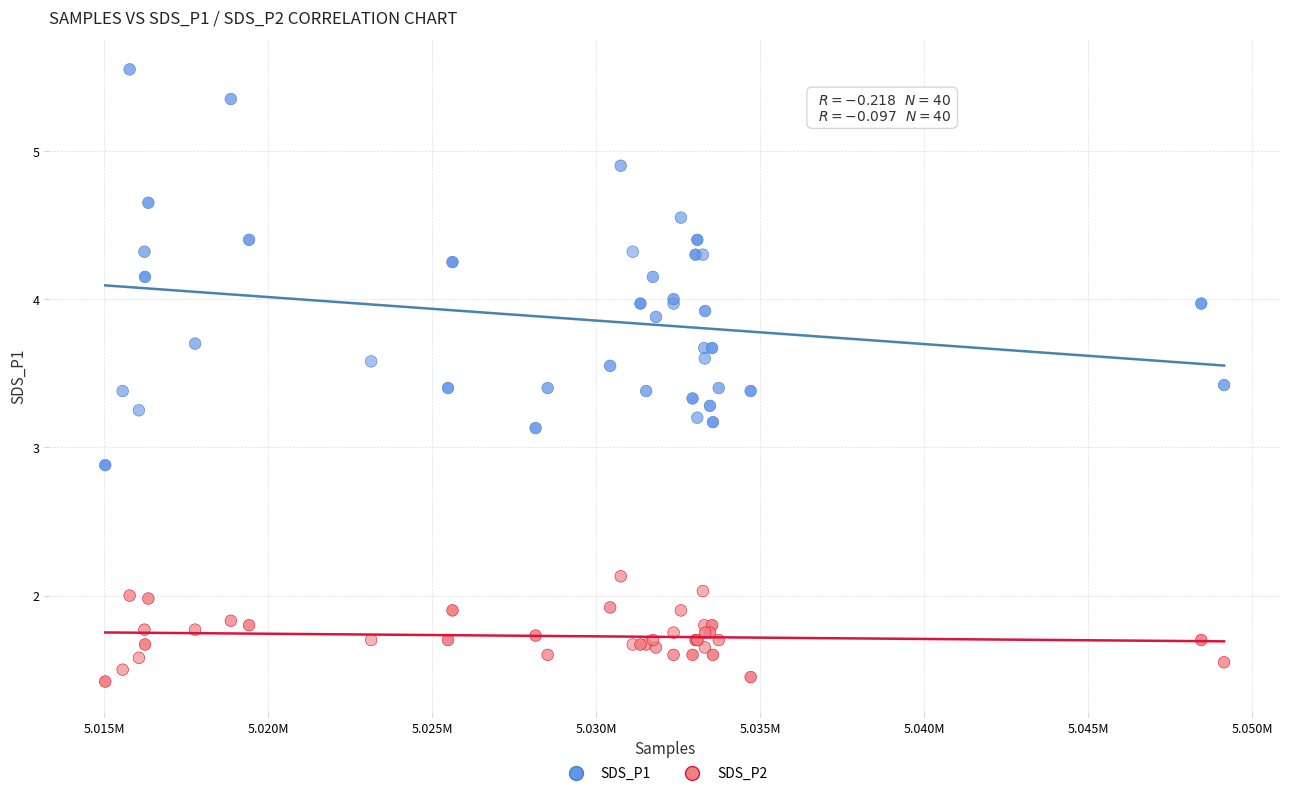

What are all the series names shown in the legend?

SDS_P1, SDS_P2